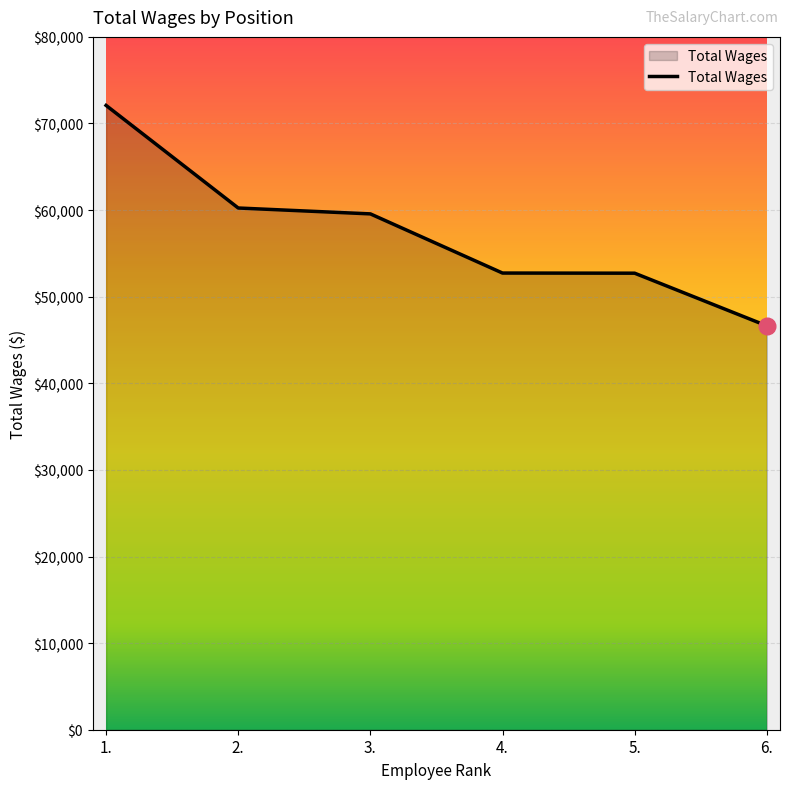

What position from the right is 3.?

4